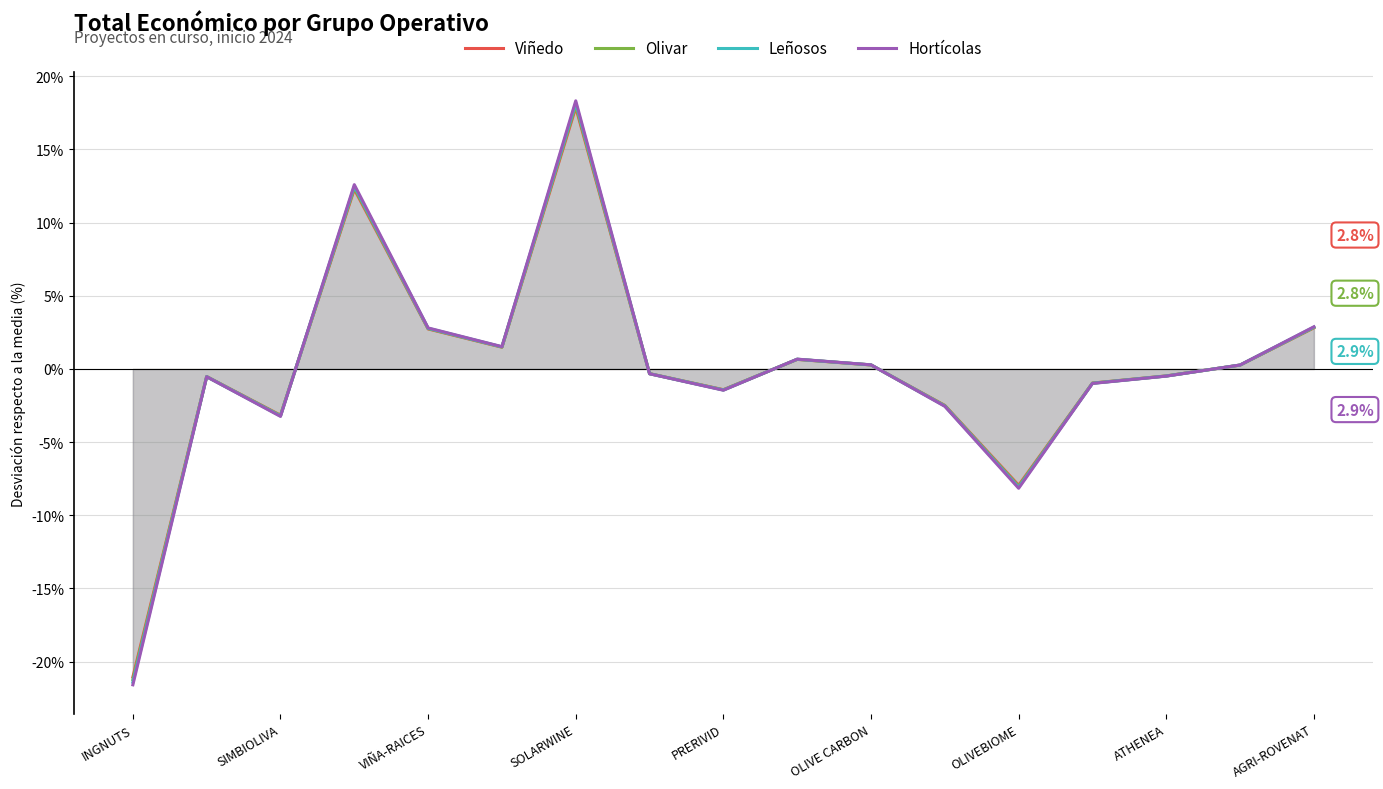

True or false: Leñosos and Viñedo cross at least once.

True